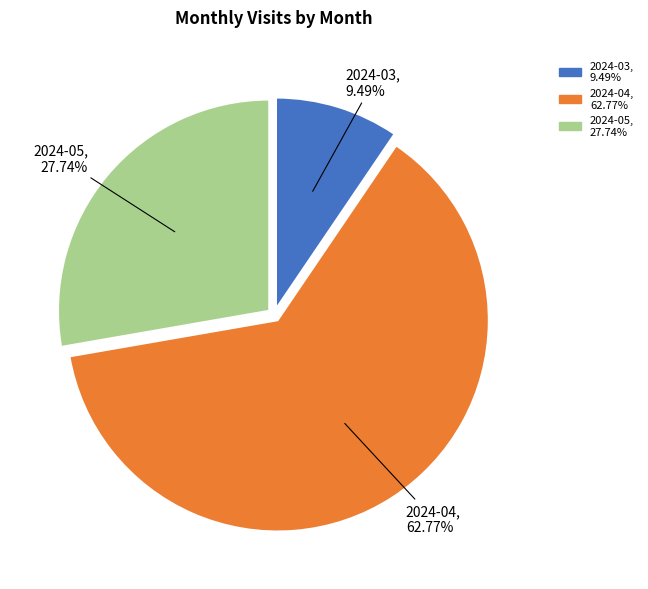

To the nearest percent, what is the average slice percentage?

33%